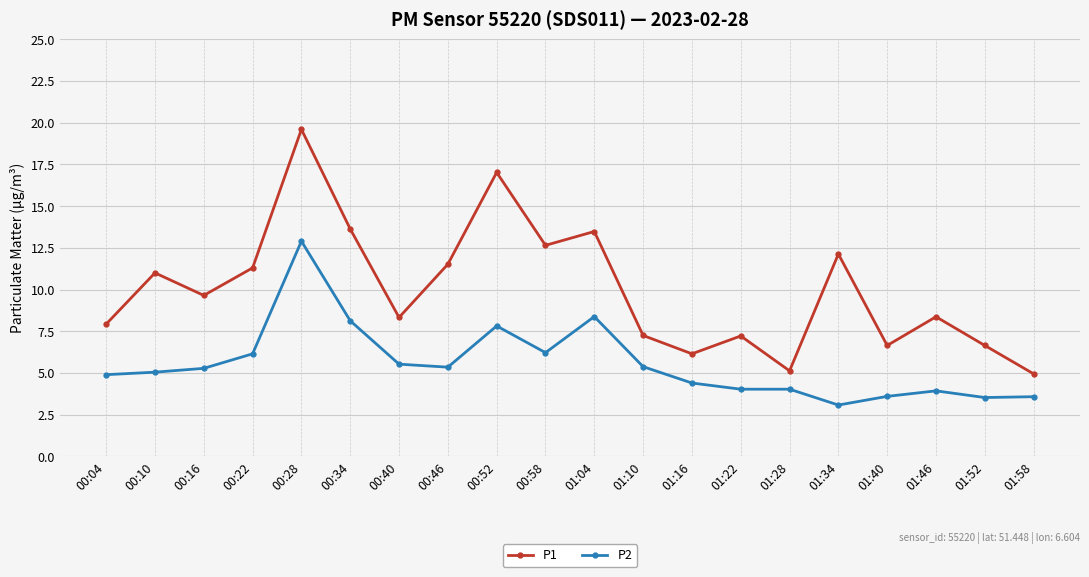

True or false: P1 and P2 intersect in this chart.

False